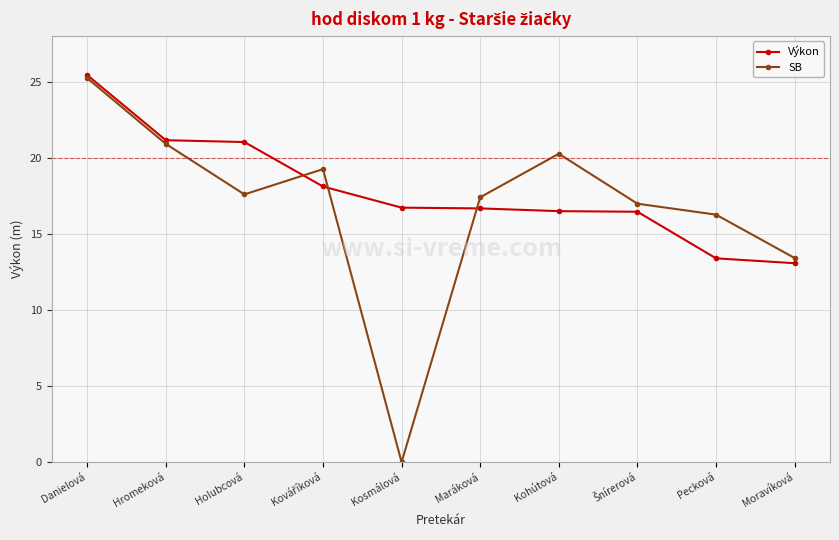

At which label does Výkon reach its minimum?

Moravíková